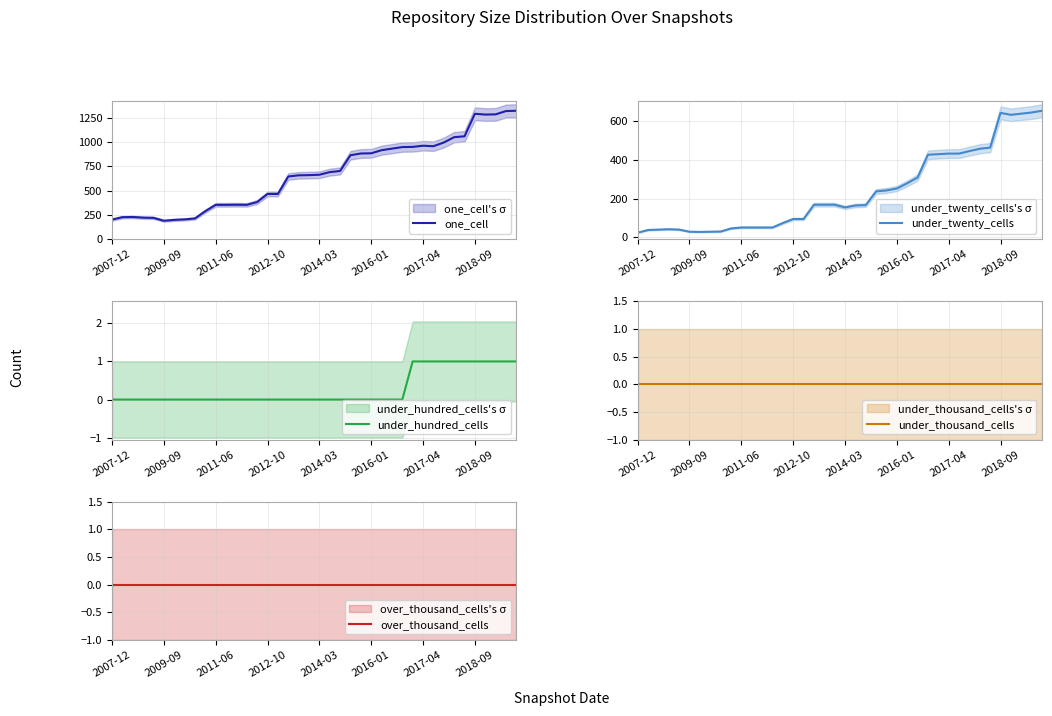

What is the lowest value of the one_cell series?

190